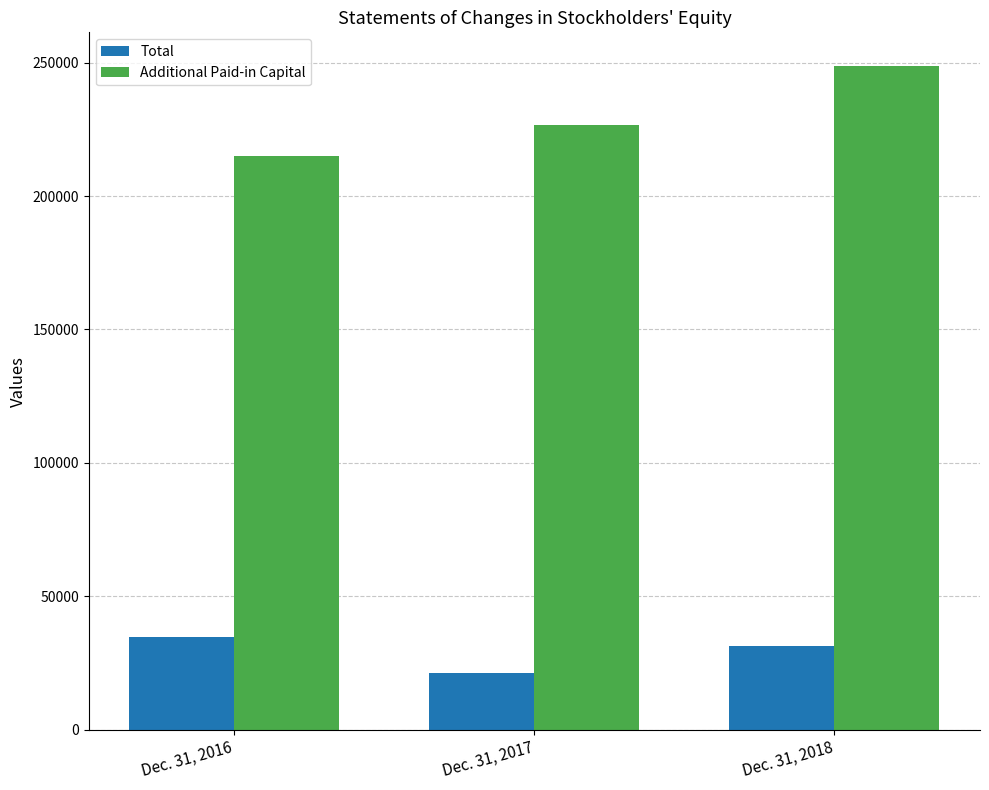

Reading left to right, what are all the values shown in this chart?

Total: Dec. 31, 2016=34819	Dec. 31, 2017=21410	Dec. 31, 2018=31225
Additional Paid-in Capital: Dec. 31, 2016=214918	Dec. 31, 2017=226631	Dec. 31, 2018=248895